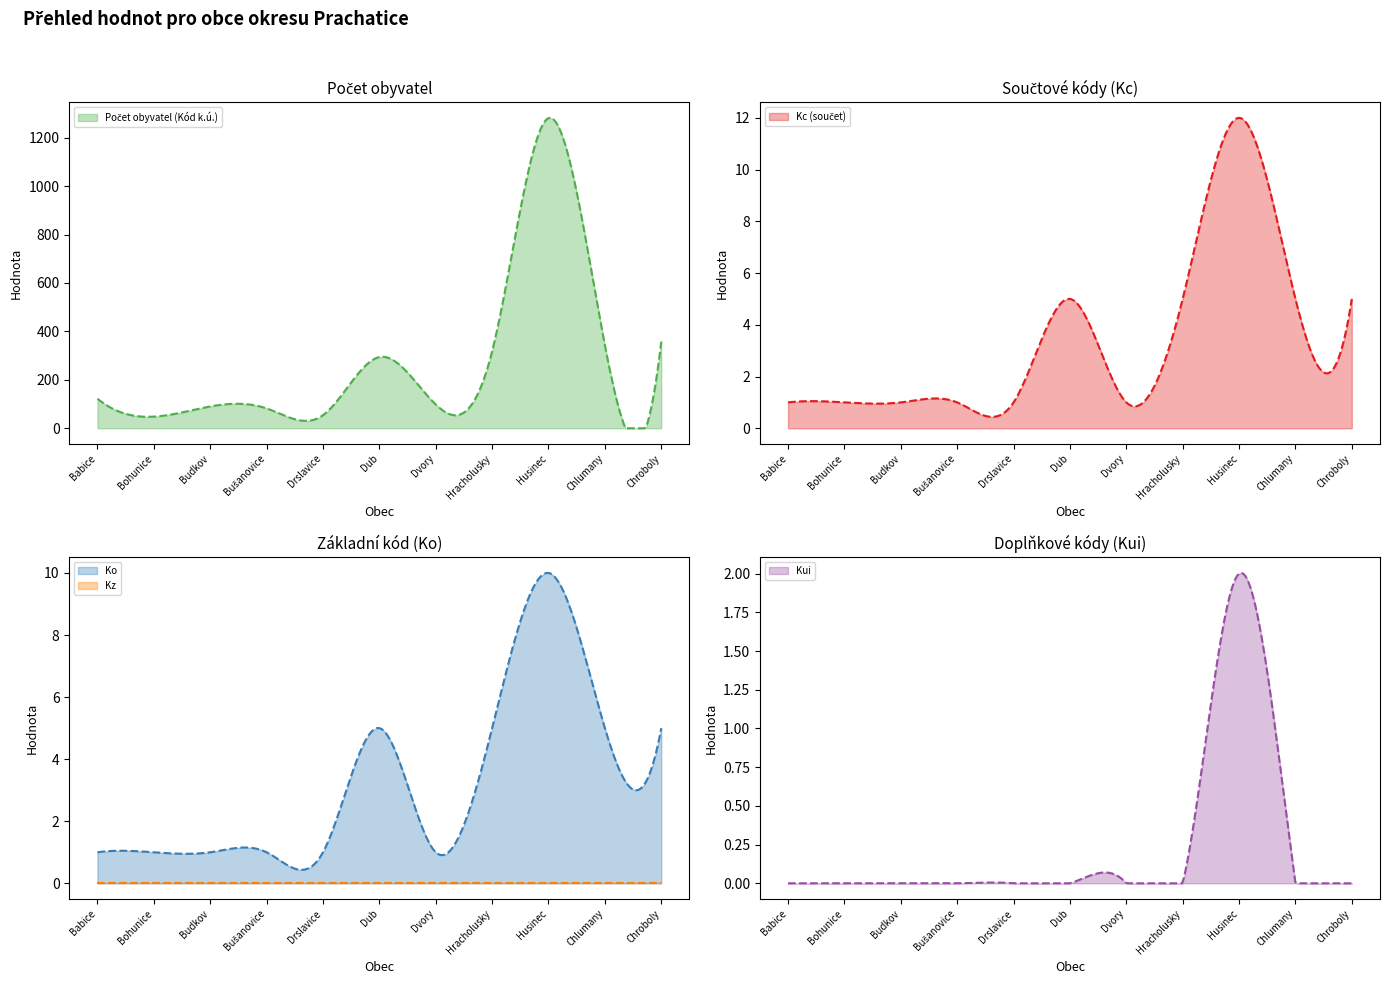

Which series has the largest total across all categories?

Počet obyvatel (Kód k.ú.)